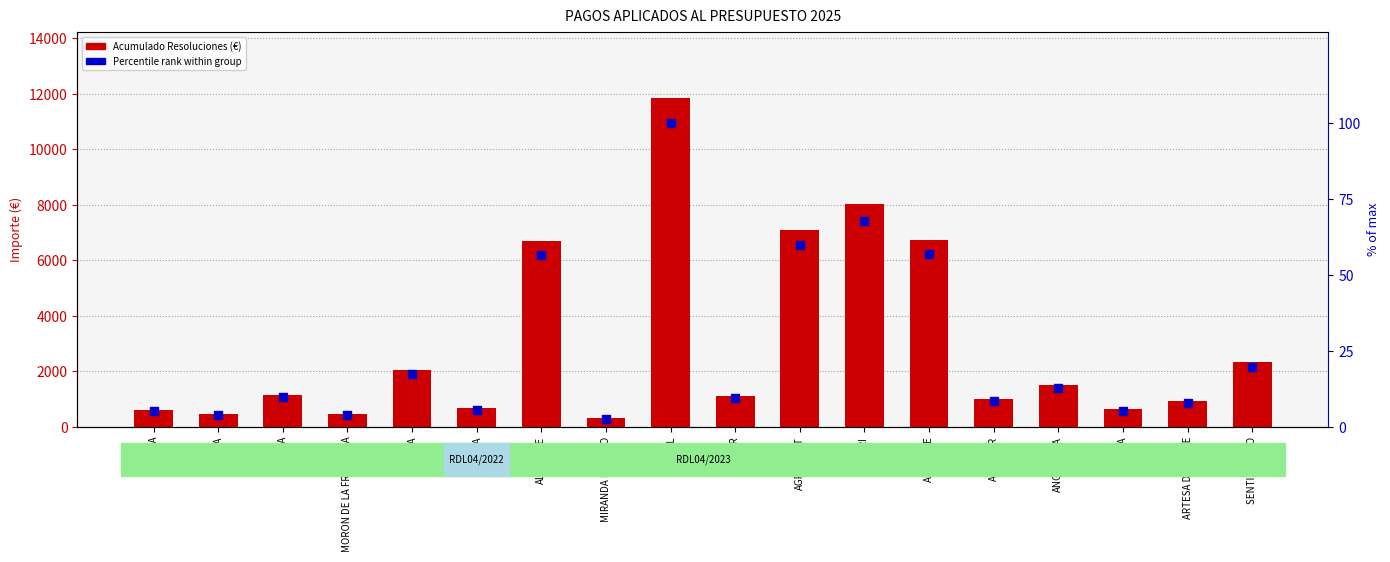

At which category is the sum across all series the highest?

MOTRIL